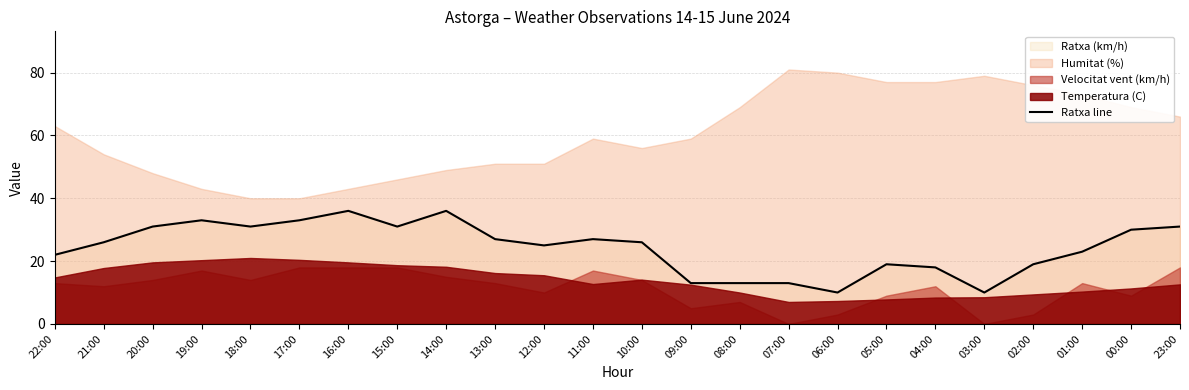

The value of Ratxa line at 15:00 is 50. True or false?

False